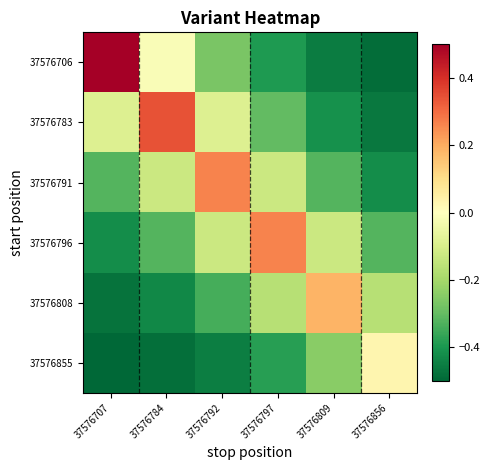

At 37576792, list the series in order from largest to smallest.

37576791, 37576783, 37576796, 37576706, 37576808, 37576855